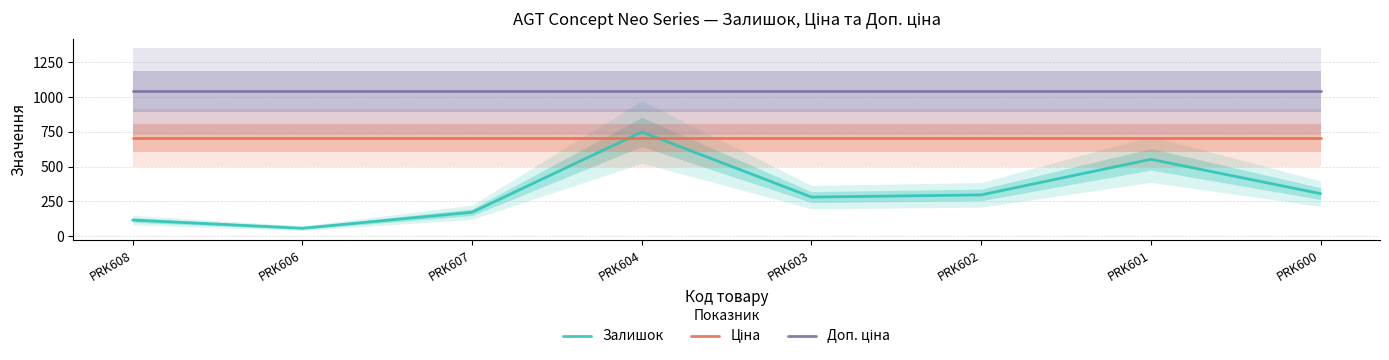

How many series are shown in this chart?

3